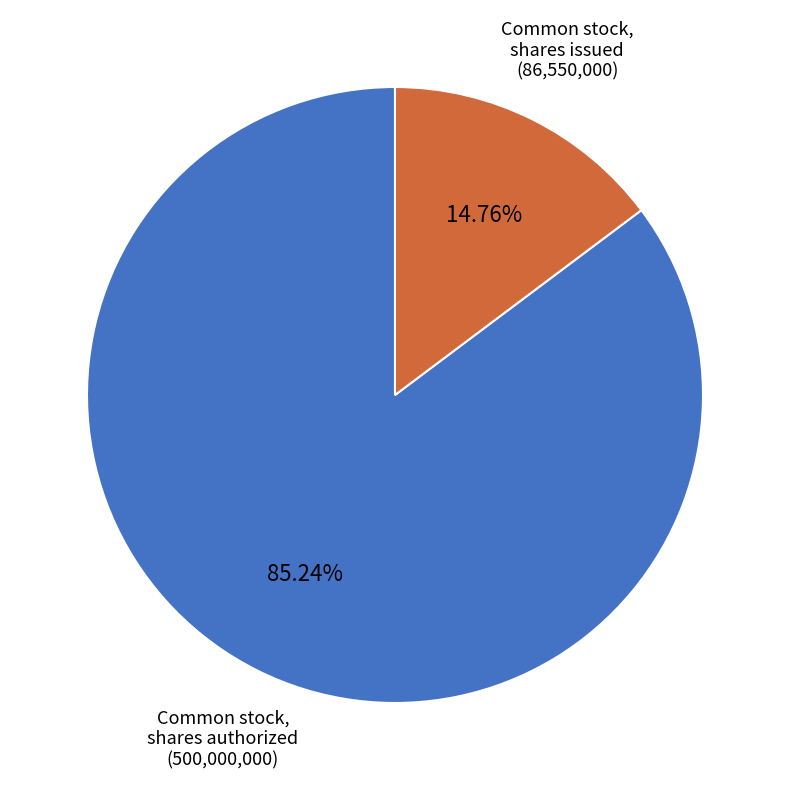

Is it true that Common stock, shares authorized is 73% of the pie?

False